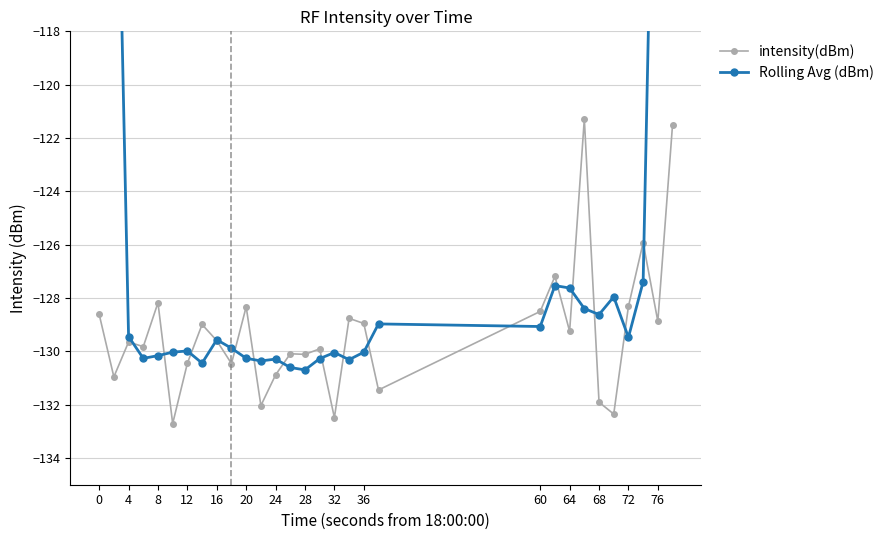

What is the minimum value for intensity(dBm)?

-132.7